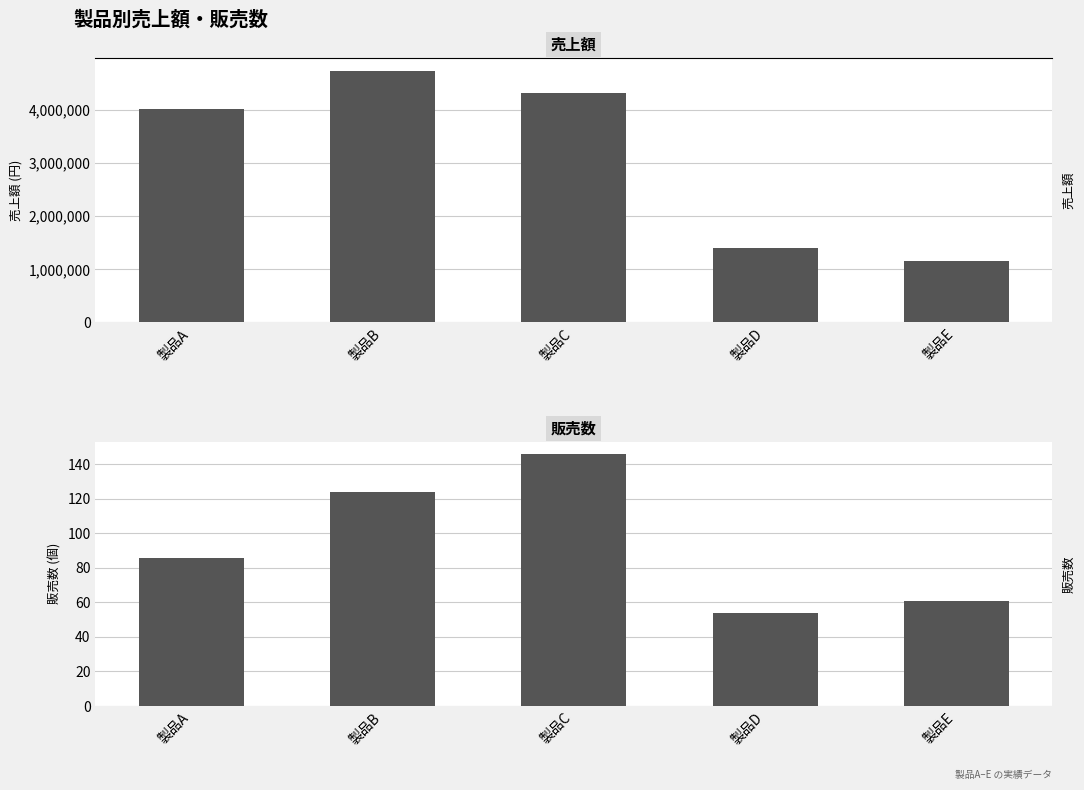

Where does the 売上額 series first go above 4016200?

製品B